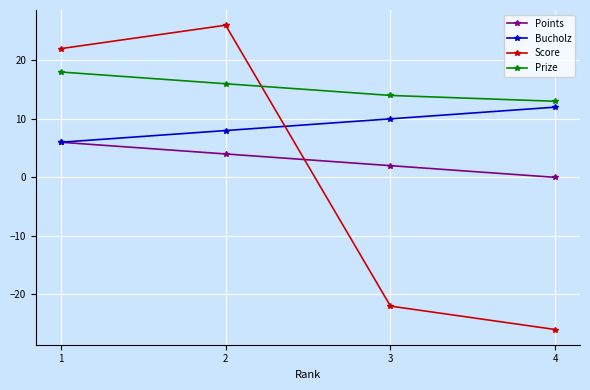

What is the maximum value for Prize?

18